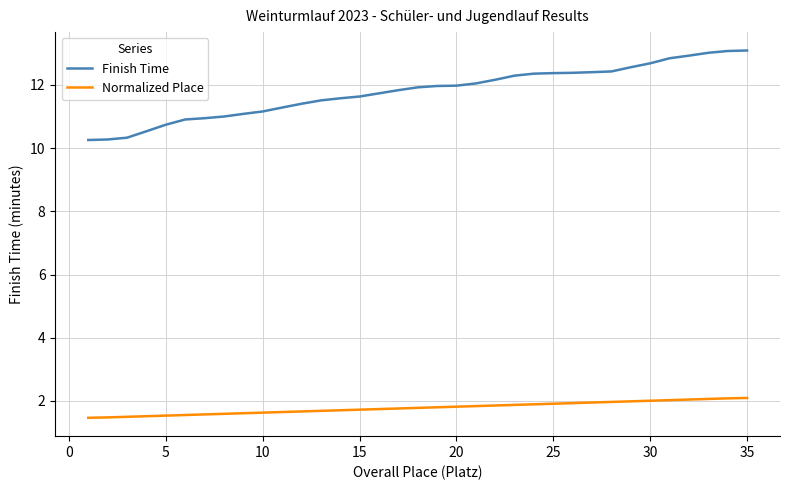

Which series has the widest spread of values?

Finish Time